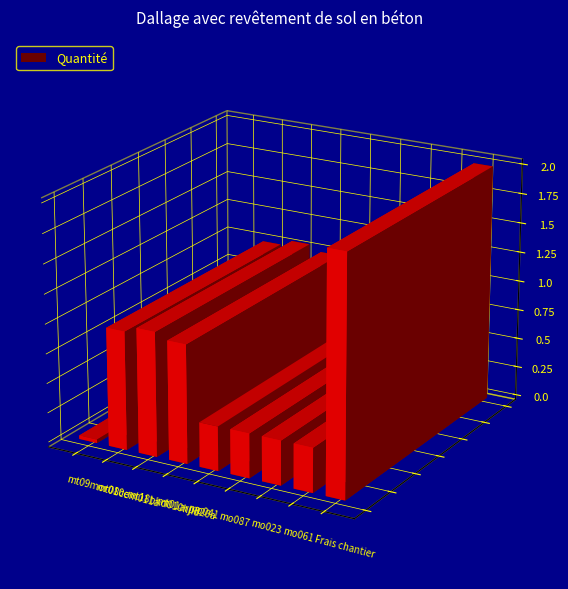

The value at mt09mor010c is 0.1. True or false?

False